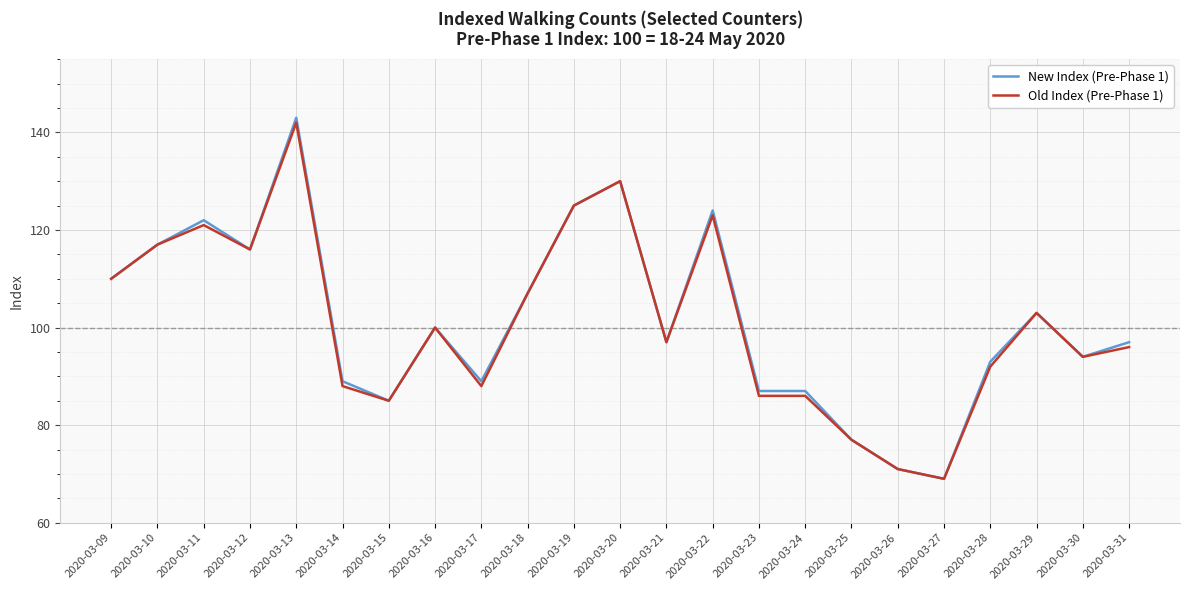

Which series has the largest range (max minus min)?

New Index (Pre-Phase 1)